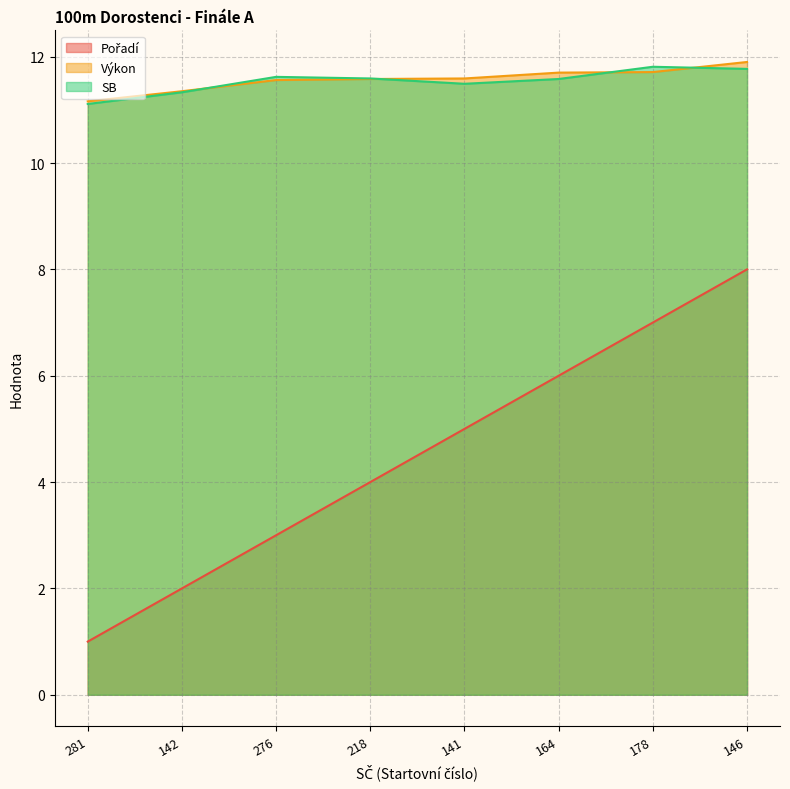

Which series has the largest total across all categories?

Výkon